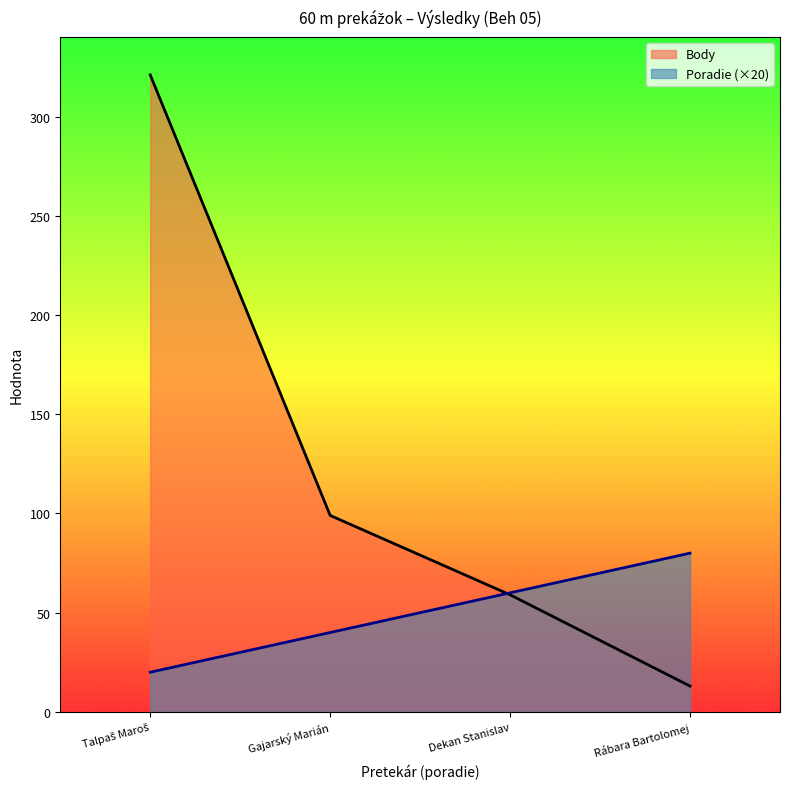

What are all the series names shown in the legend?

Body, Poradie (×20)